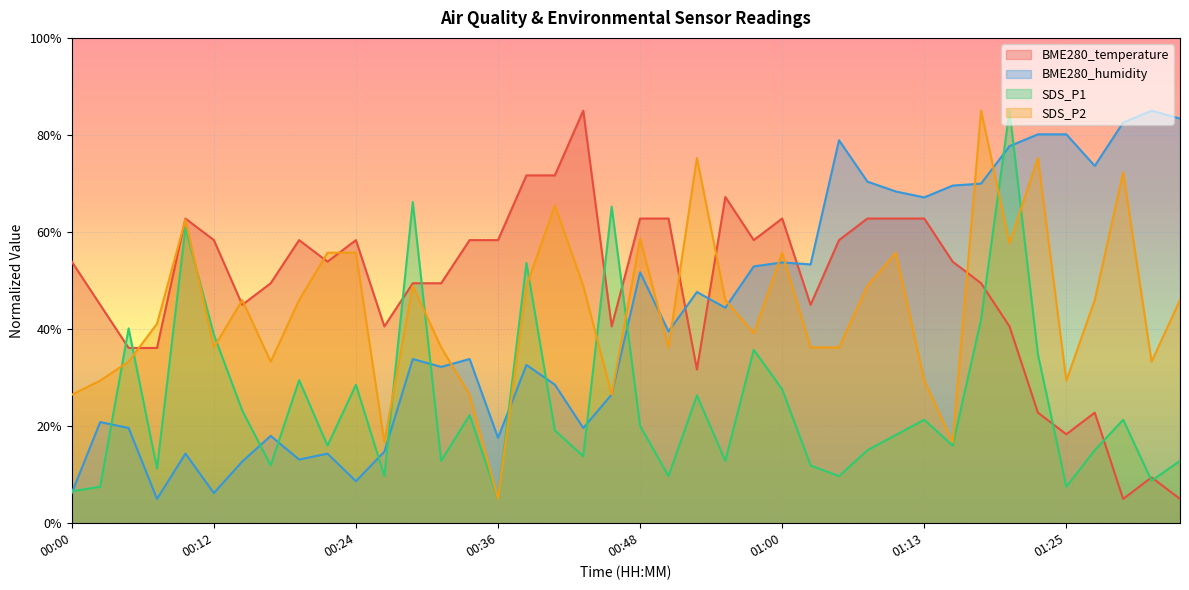

Count the number of categories in the chart.

40